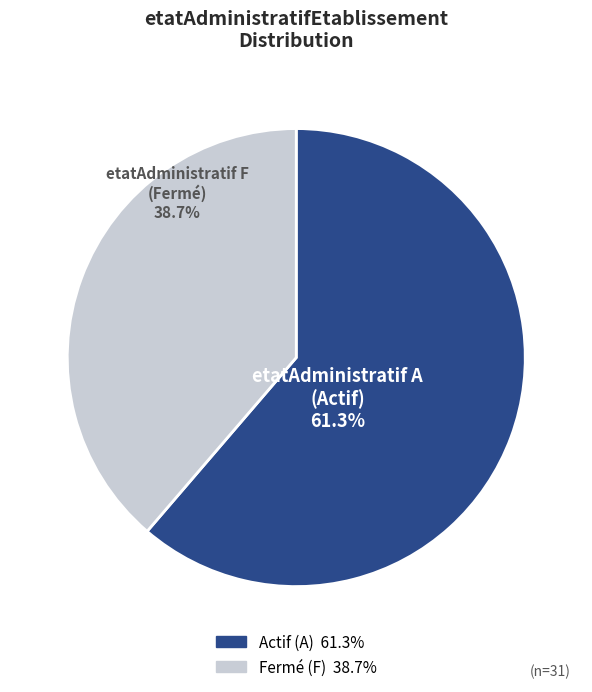

Is there a majority slice in this chart?

Yes